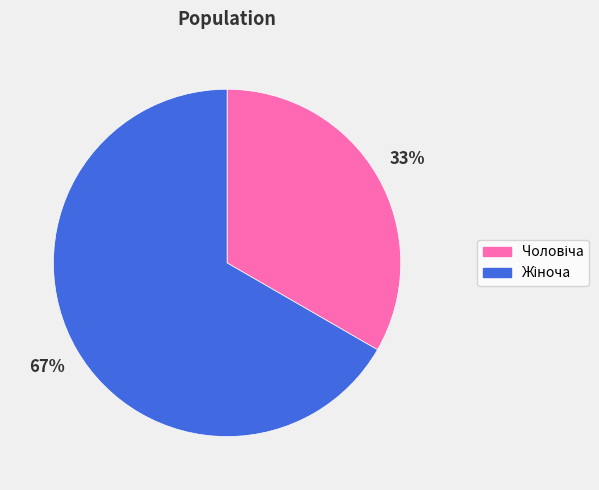

How many segments does this pie chart have?

2